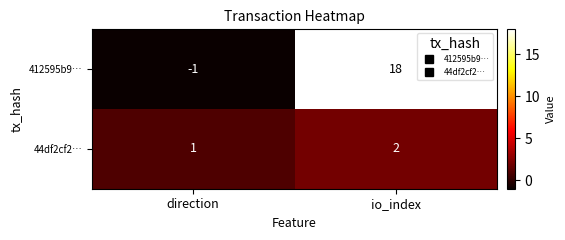

At which category is the sum across all series the highest?

io_index